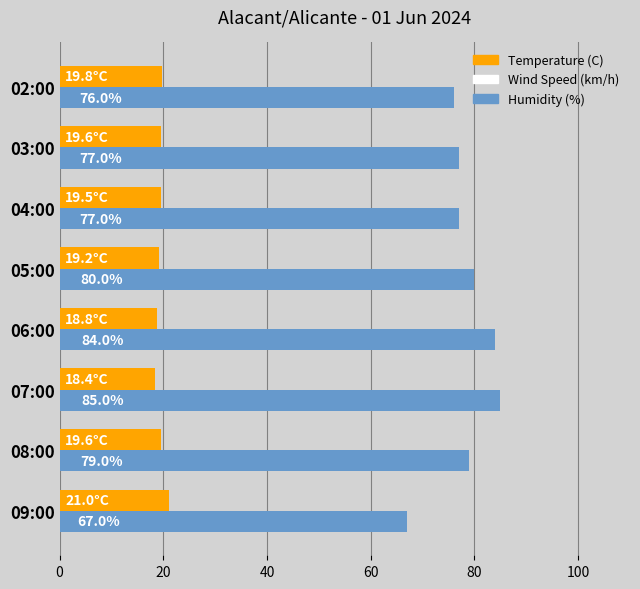

What is the average value of the Humidity (%) series?

78.1